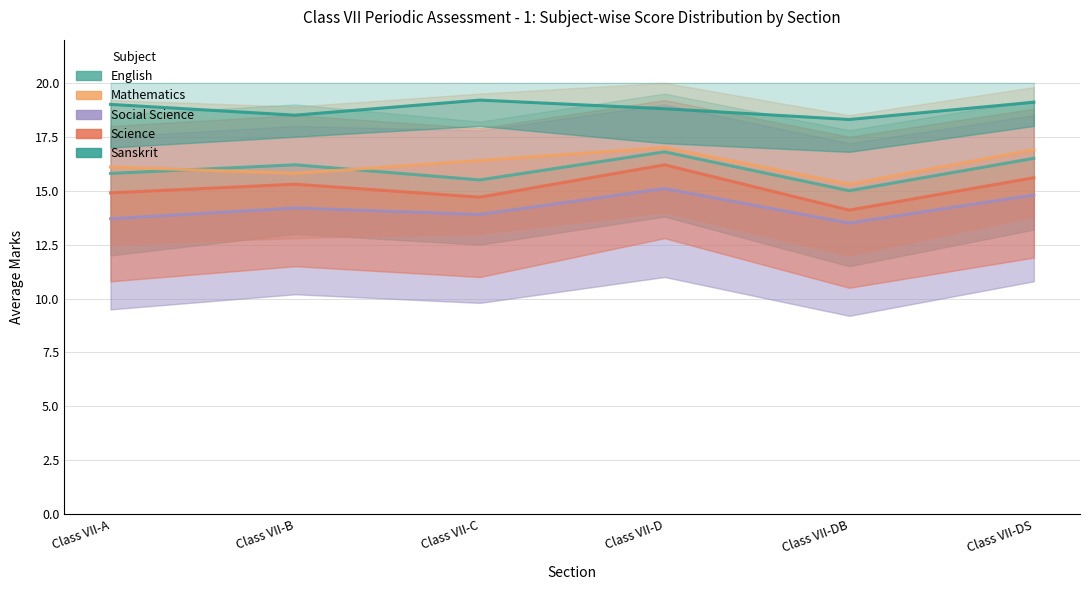

What is the difference between the maximum and second lowest values in the English series?

1.3